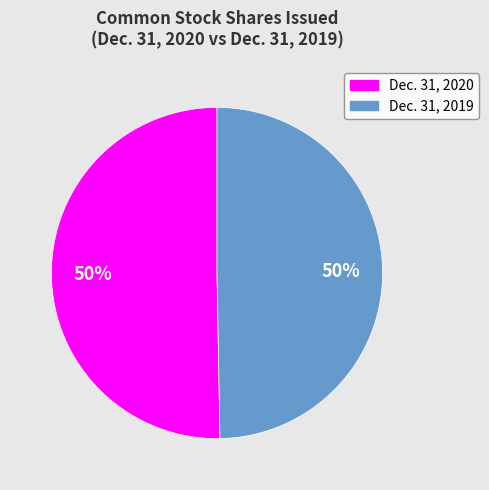

To the nearest percent, what percentage of the pie is Dec. 31, 2019?

50%